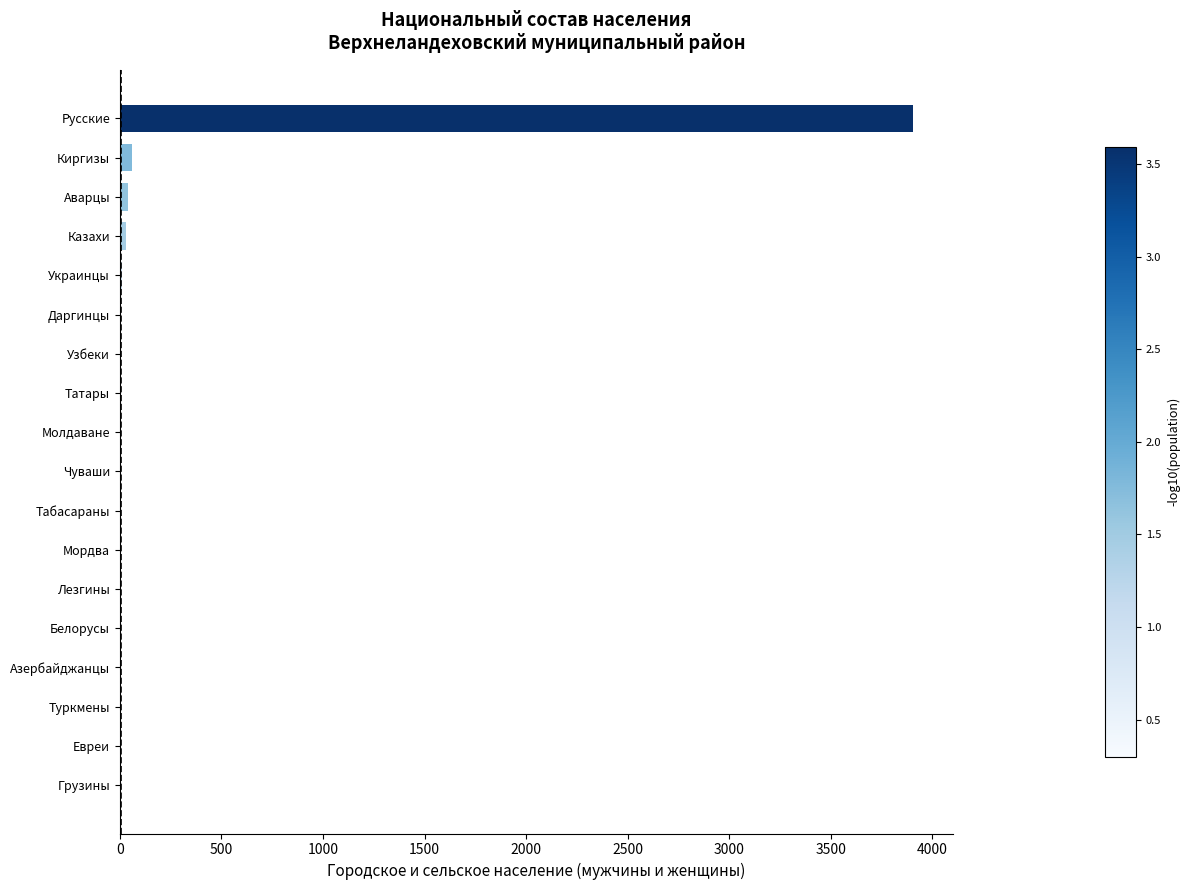

What is the sum of all values?

4079